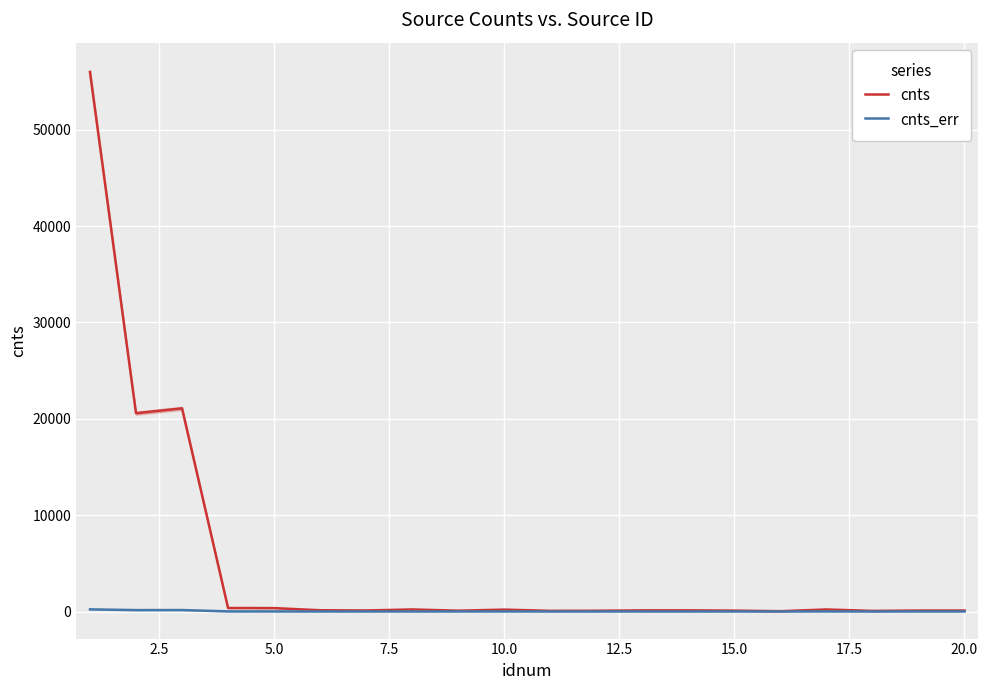

What is the maximum value shown in the chart?

55973.9